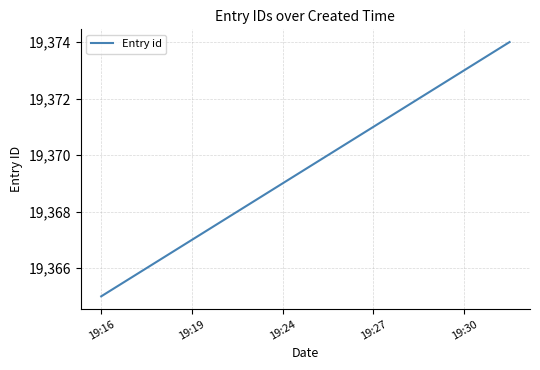

How many values are between 19367 and 19372?

6